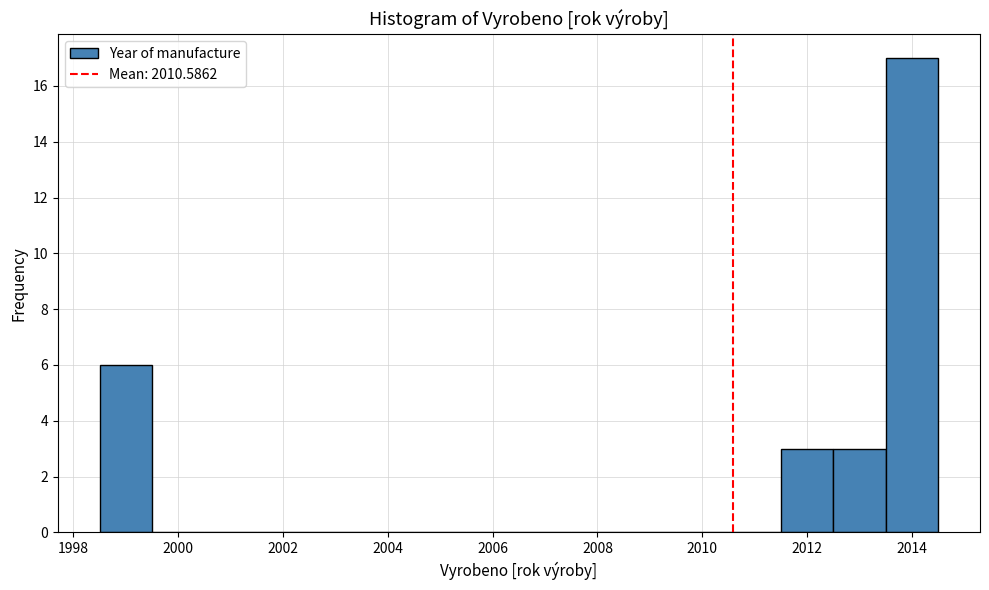

Over which range of the x-axis is the bar tallest?

2013.5 to 2014.5